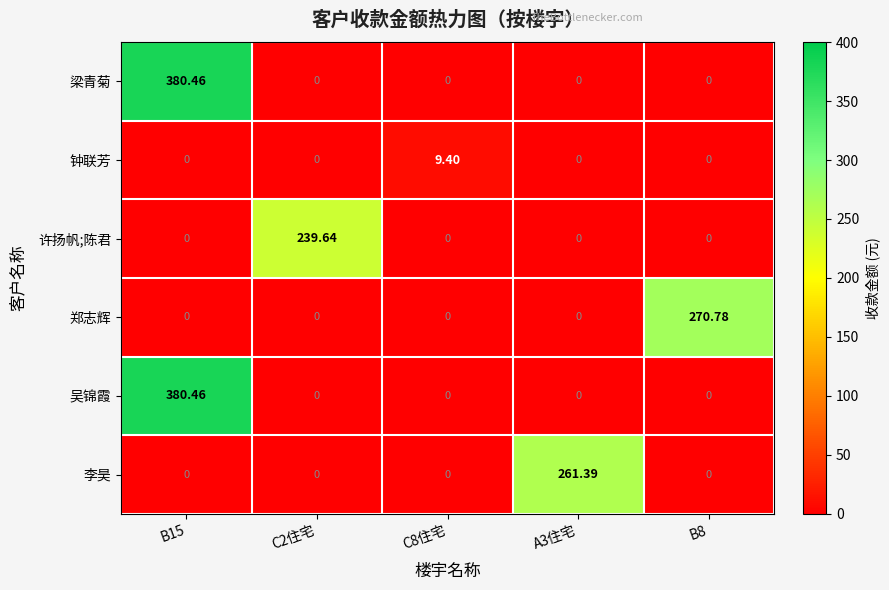

Which label corresponds to the largest value in the chart?

B15